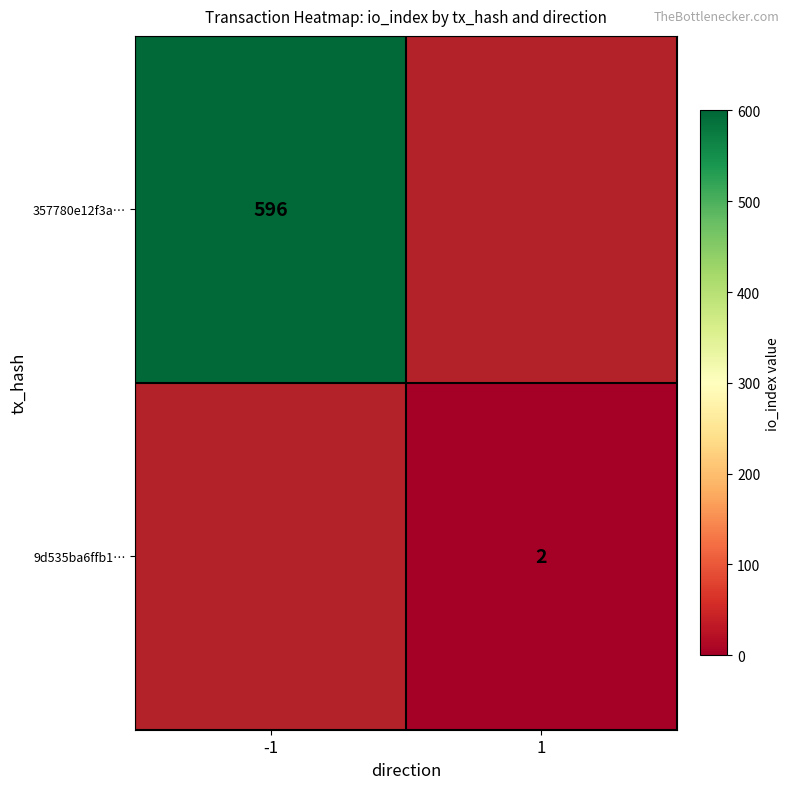

The value of 9d535ba6ffb1… at -1 is -1. True or false?

False